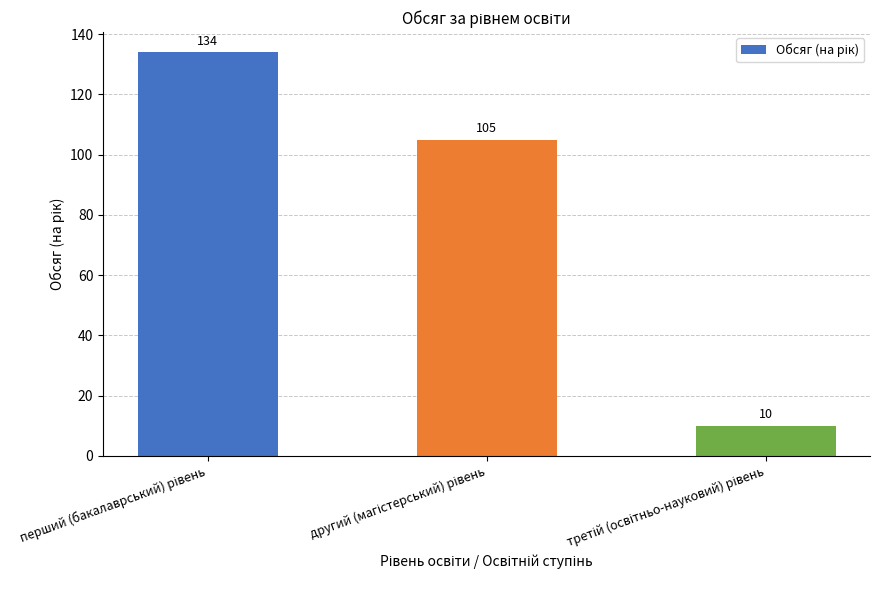

What is the value of the 3rd bar from the left?

10